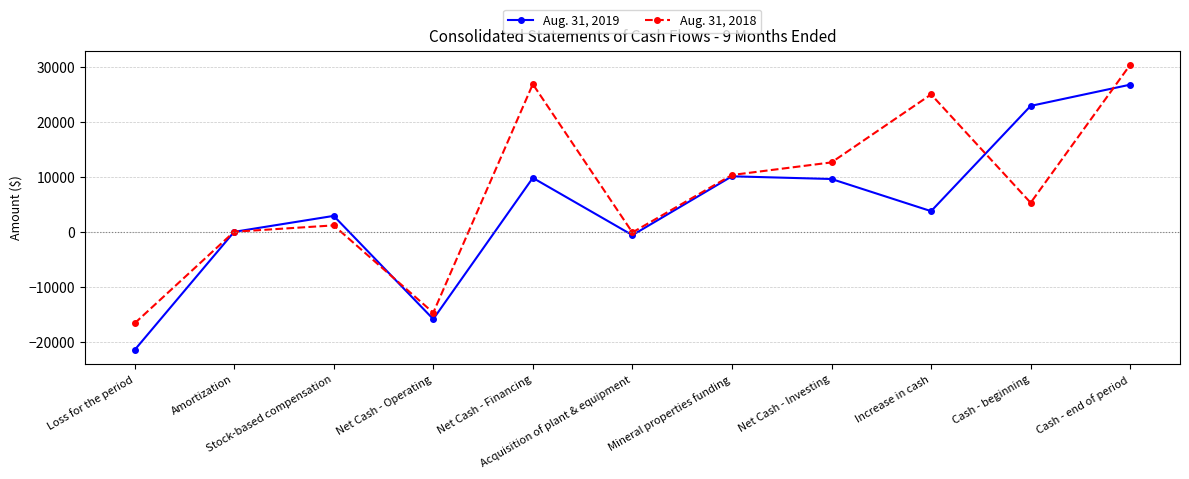

The value of Aug. 31, 2018 at Loss for the period is -16530. True or false?

True